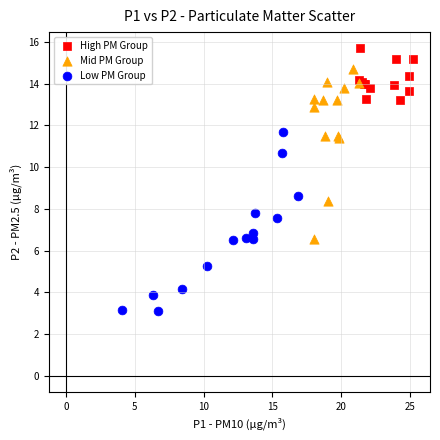

Which series contains the lowest Y value?

Low PM Group